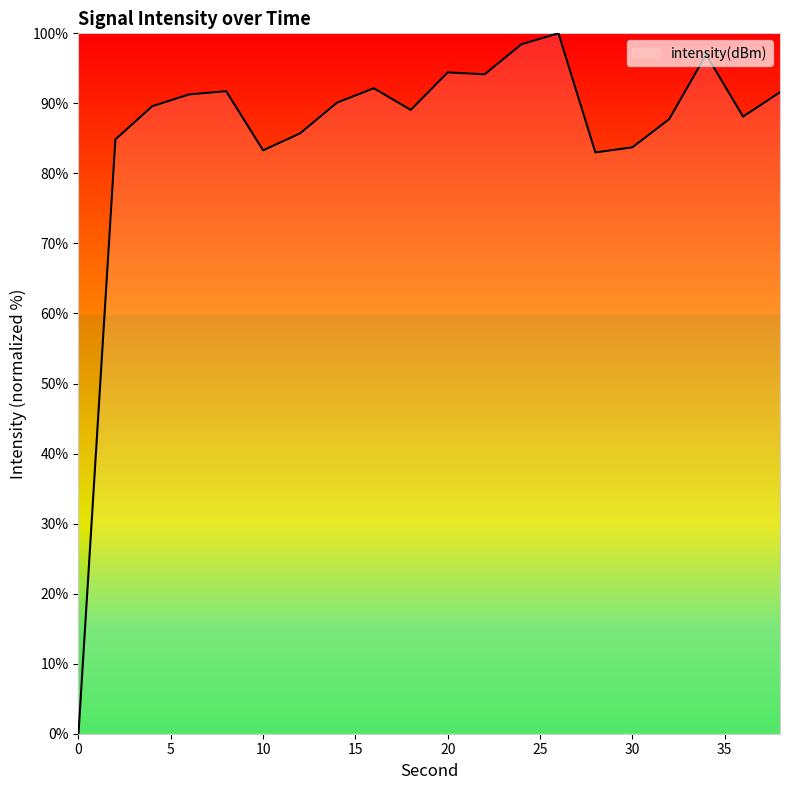

What is the maximum value shown in the chart?

100.0